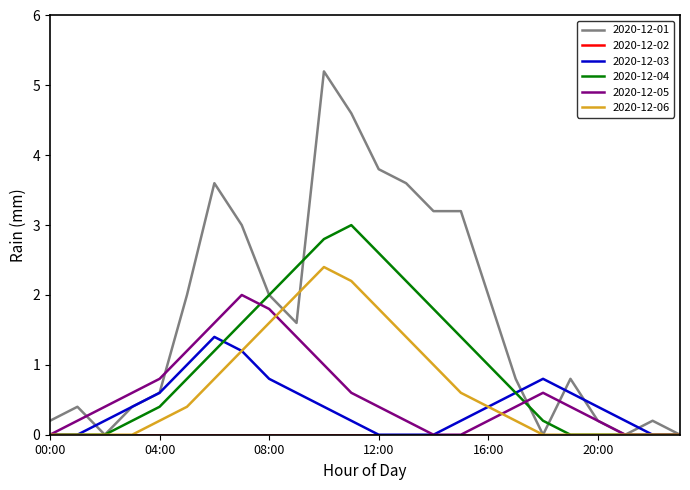

Which series has the largest total across all categories?

2020-12-01